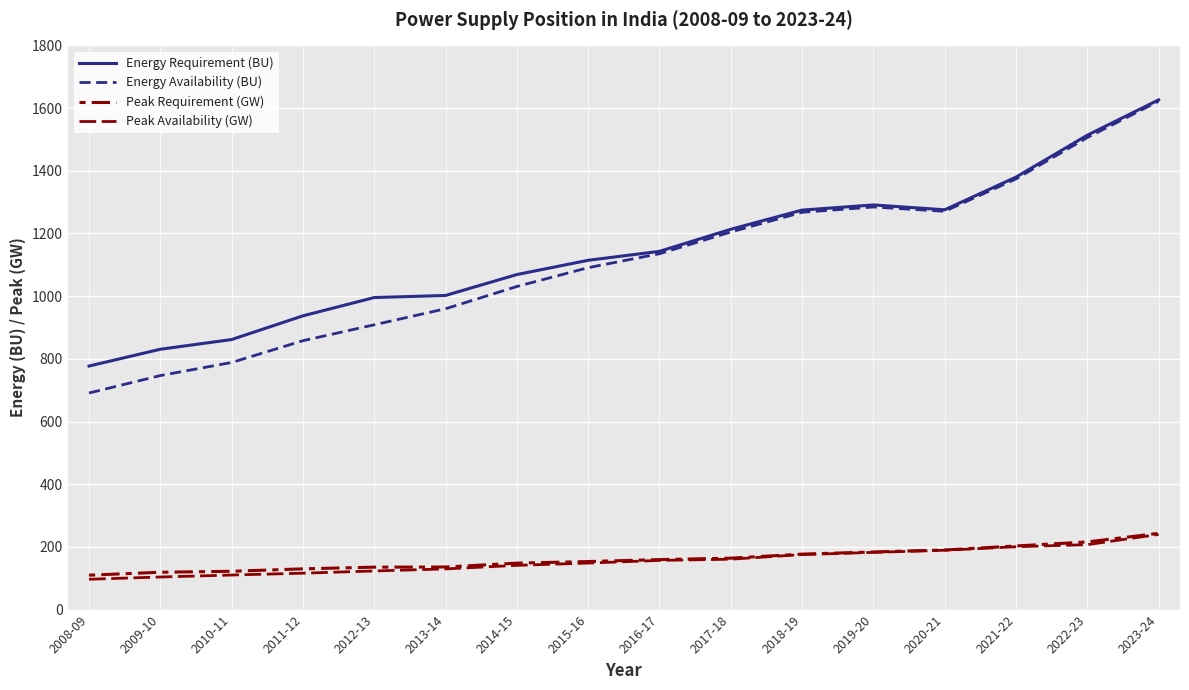

Which category has the highest value in the Energy Requirement (BU) series?

2023-24